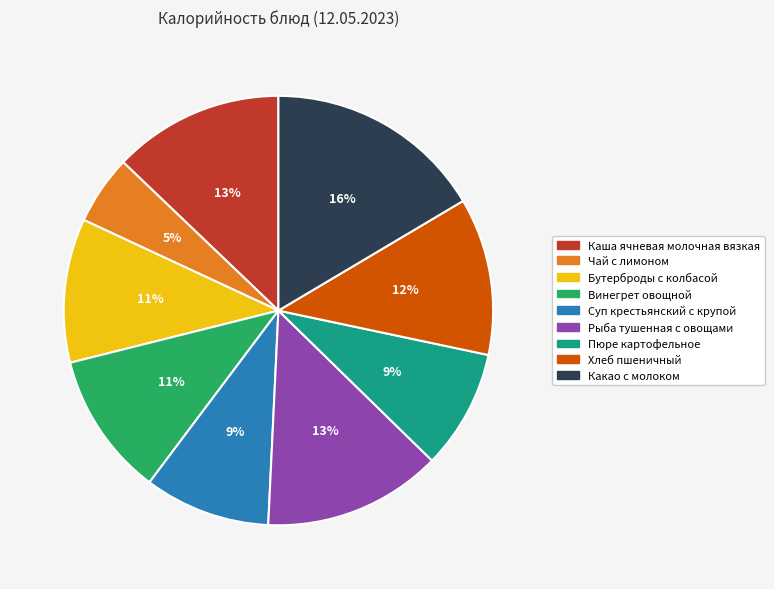

What is the largest slice in the pie chart?

Какао с молоком